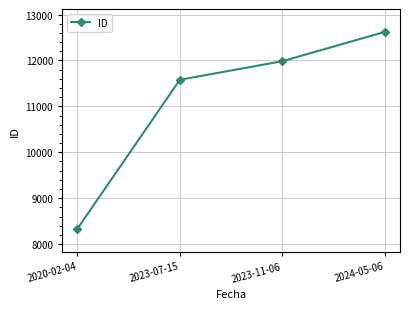

What is the difference between the second highest and second lowest values?

404